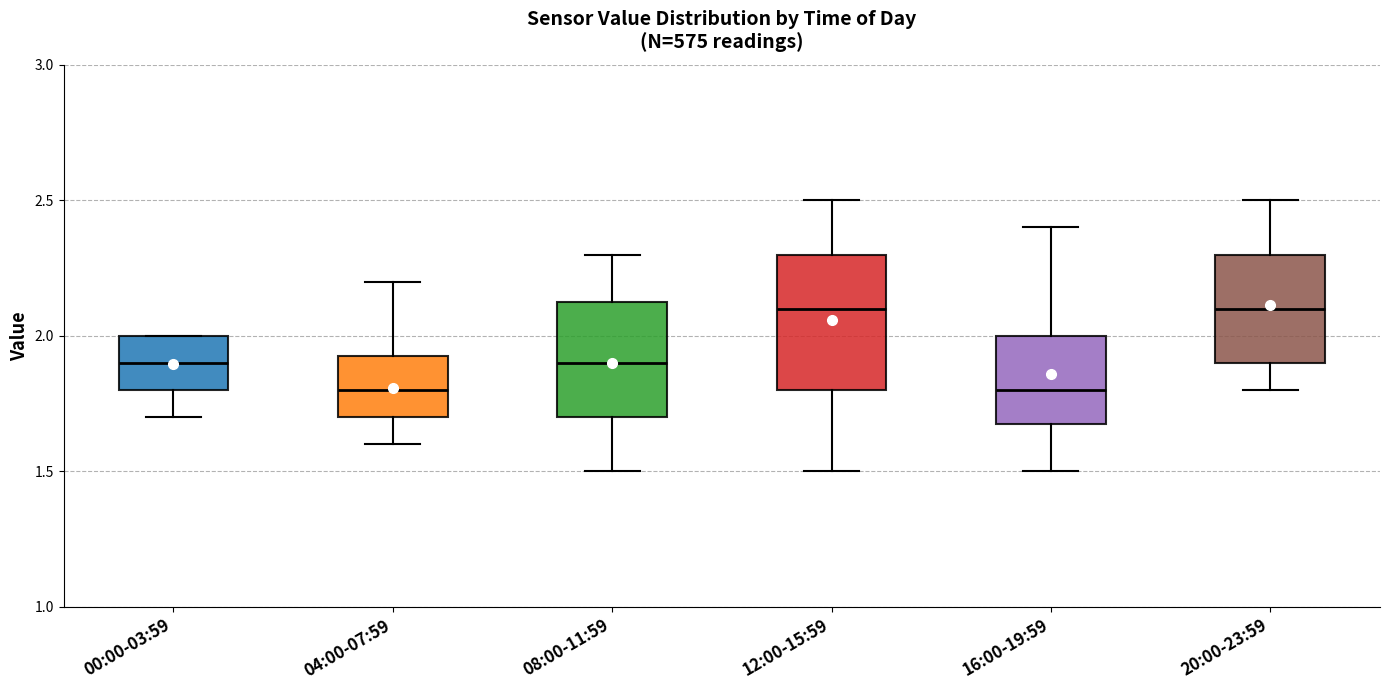

Where does the upper whisker of the box for 08:00-11:59 end on the y-axis? The values are not printed on the chart, so give them approximately, as read against the axis.

2.30